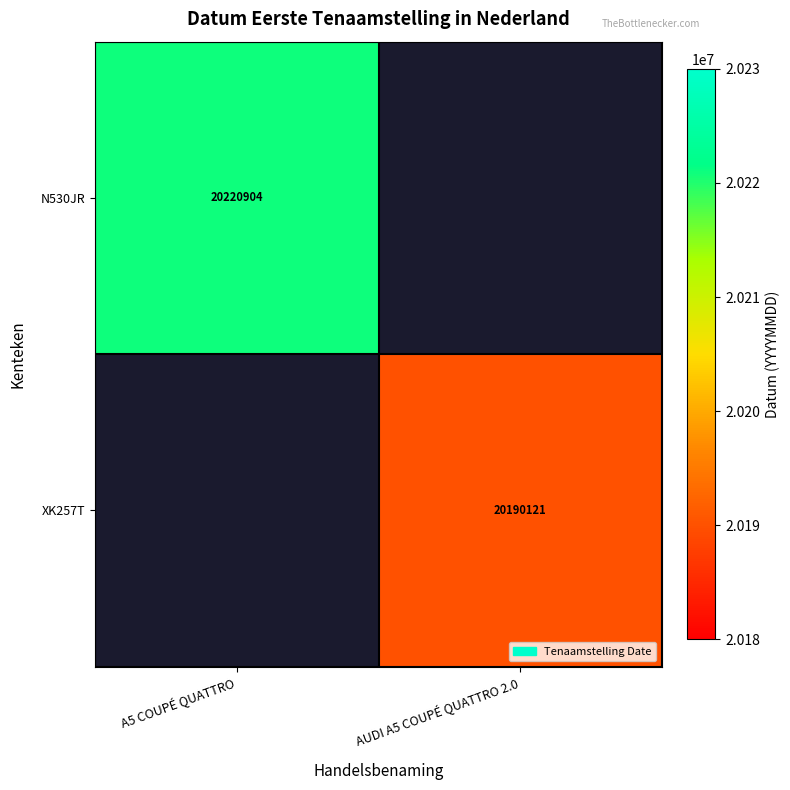

The XK257T series shows 20190121 at AUDI A5 COUPÉ QUATTRO 2.0. True or false?

True